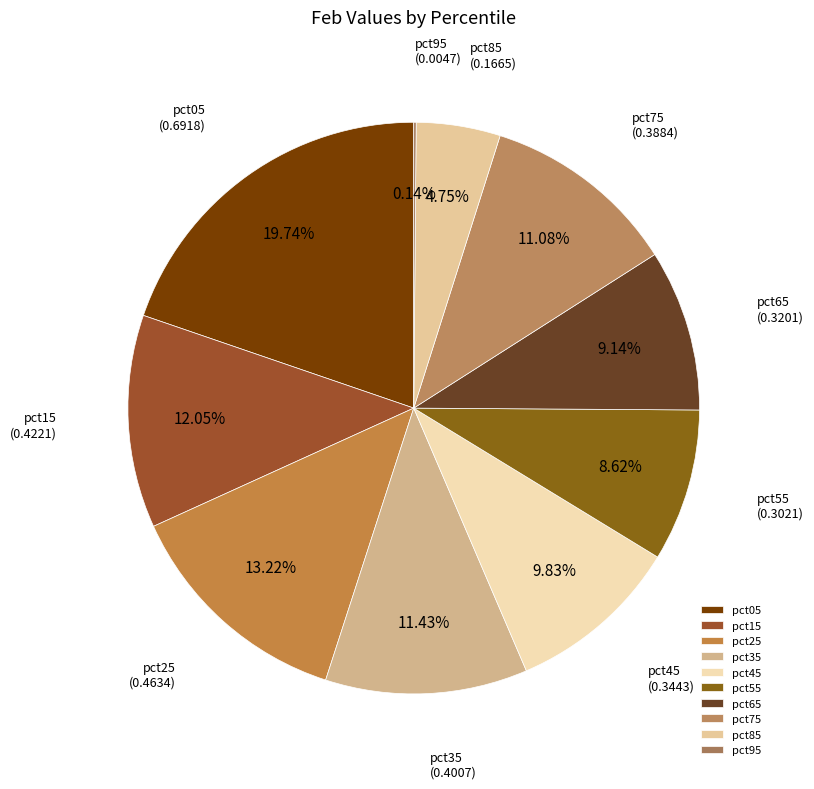

How much of the chart is everything except pct15?

88.0%